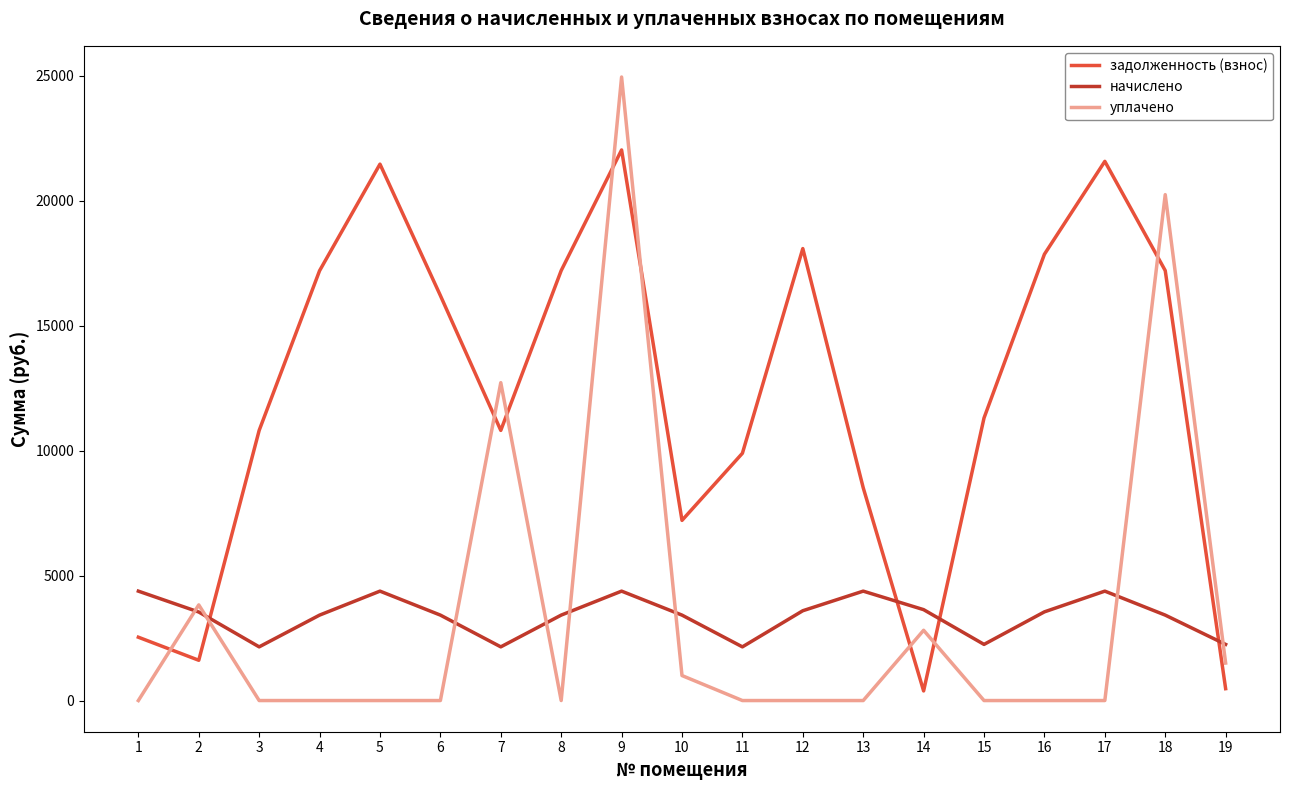

How many values in the начислено series exceed 3419?

14